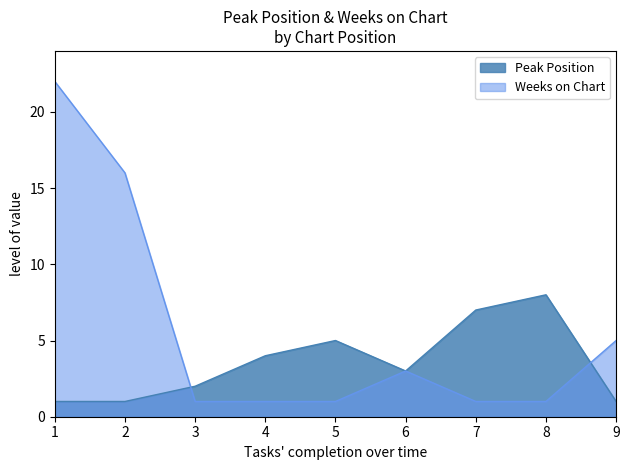

What is the sum of the Peak Position values at 5 and 6?

8